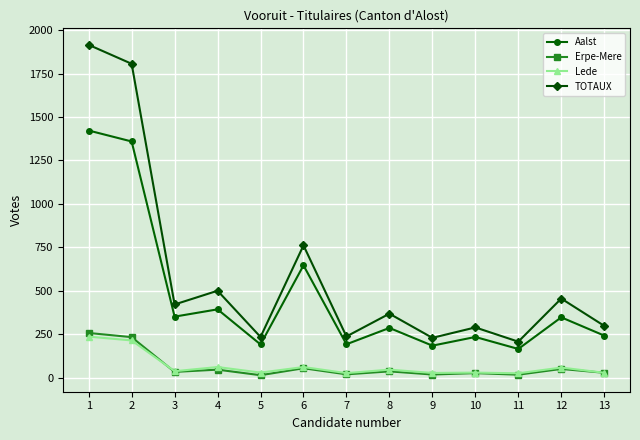

In Aalst, how many points are lower than both neighbors (excluding endpoints)?

5